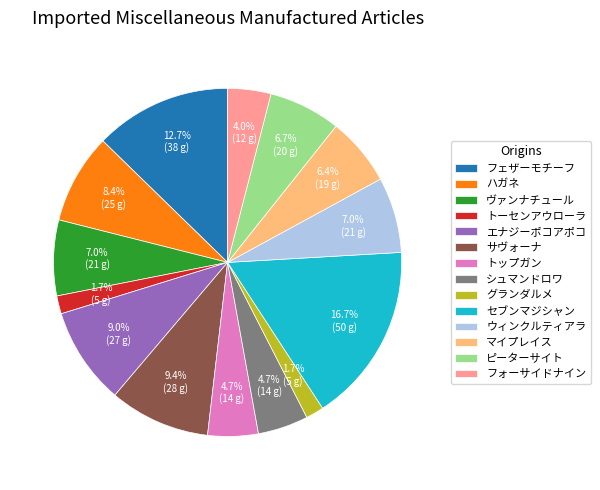

What percentage is the ハガネ slice, to the nearest percent?

8%